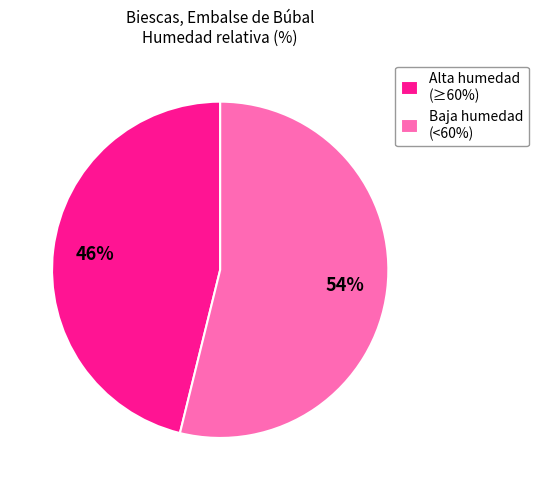

Count the number of slices in the pie.

2